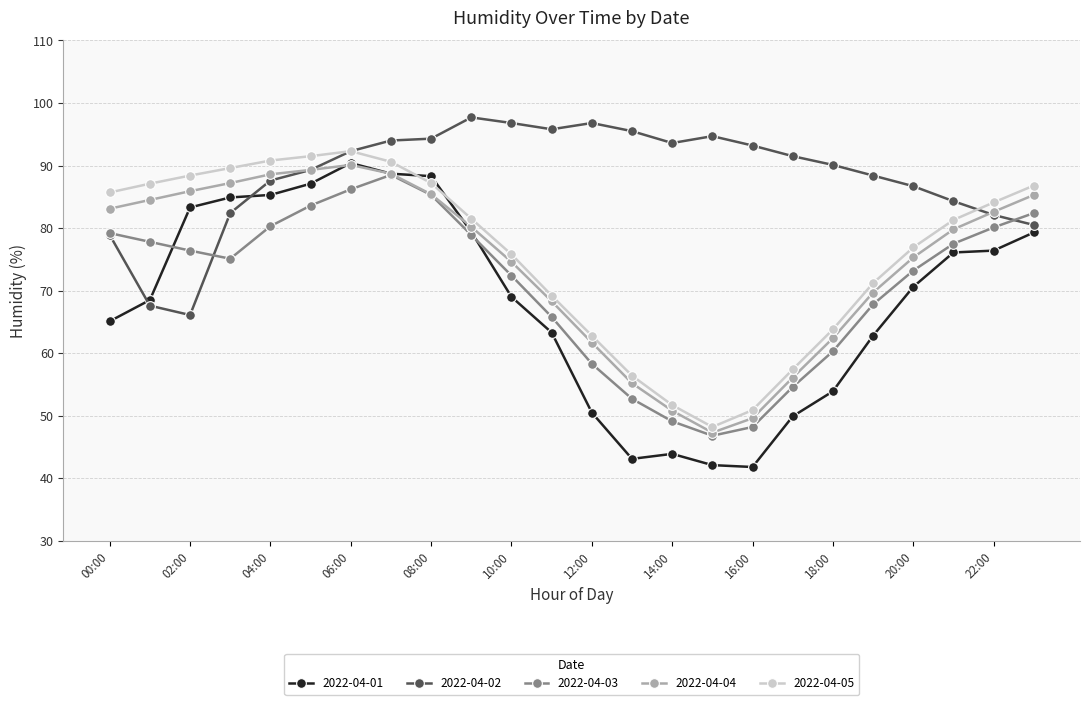

Which series has the widest spread of values?

2022-04-01